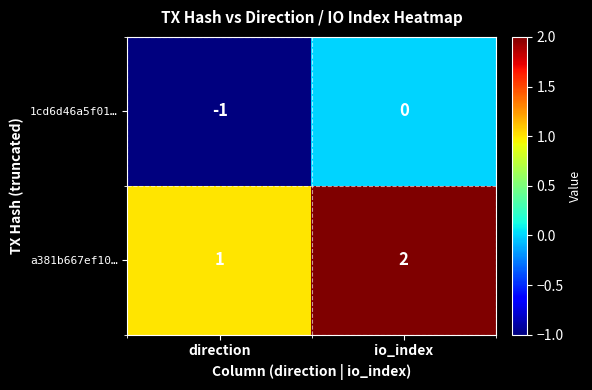

True or false: 1cd6d46a5f01… has a value of -1 at direction.

True